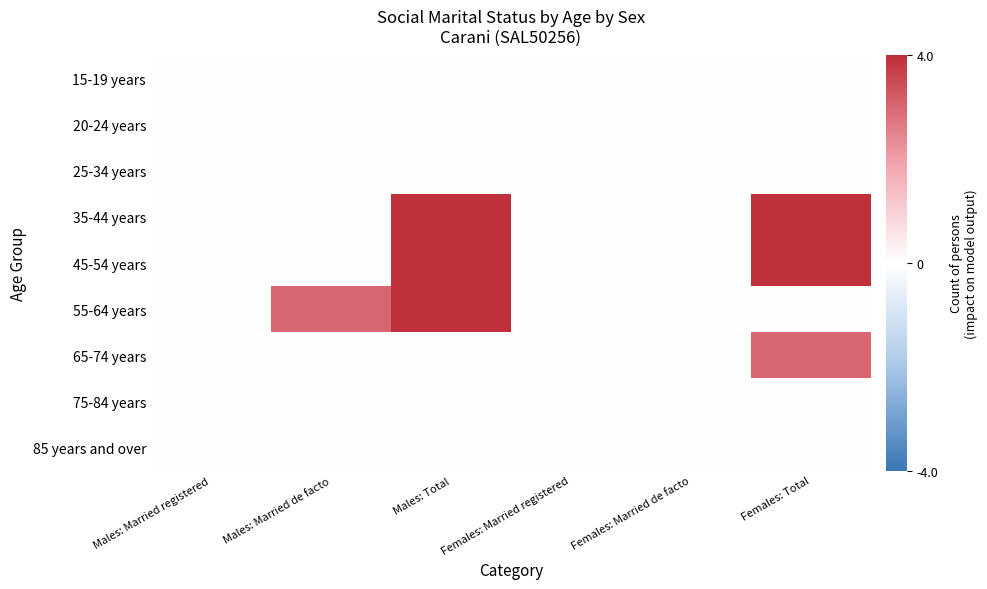

Between Females: Married de facto and Males: Married registered, which is larger?

Females: Married de facto